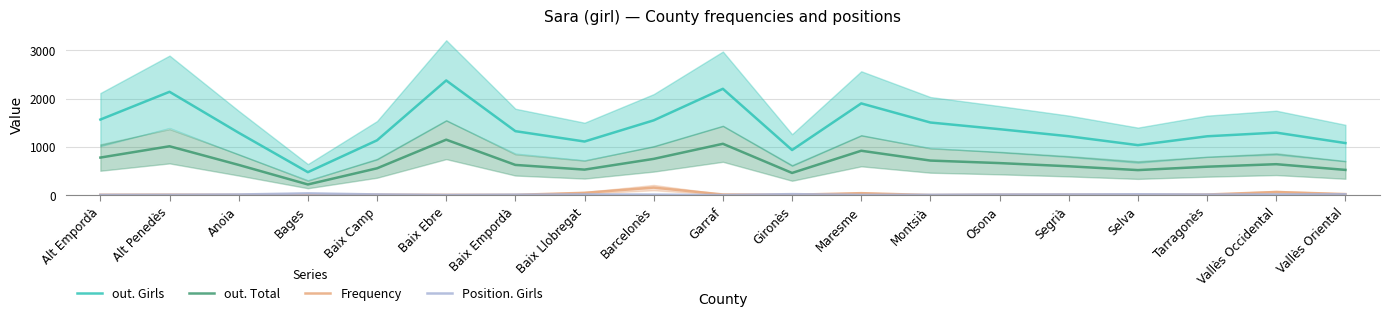

Reading left to right, transcribe all the data shown in this chart.

out. Girls: 1565	2139	1292	477	1136	2374	1325	1111	1549	2201	935	1899	1504	1366	1220	1036	1219	1295	1079
out. Total: 779	1013	627	223	557	1149	627	530	752	1064	461	920	717	665	599	520	590	642	524
Frequency: 10	12	8	4	11	8	8	50	158	16	10	43	4	11	12	8	15	67	24
Position. Girls: 7	9	16	38	17	6	12	17	13	4	23	7	9	15	17	20	15	16	20